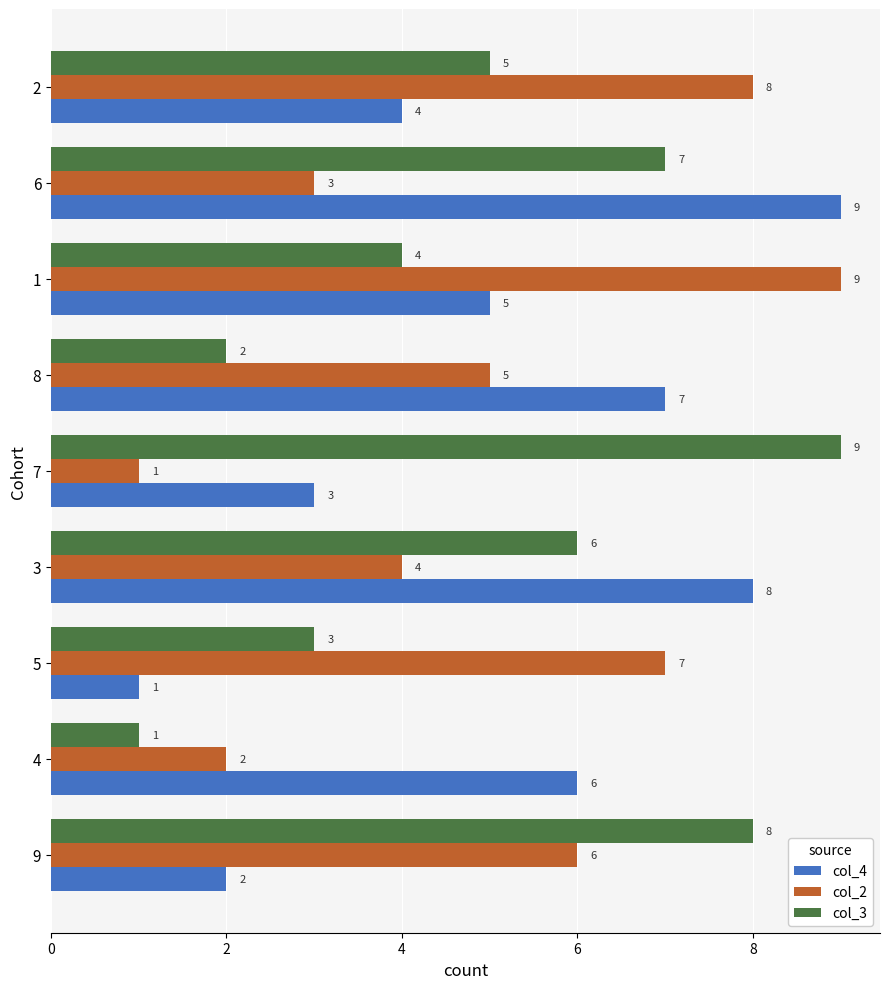

What is the difference between the second highest and second lowest values in the col_4 series?

6